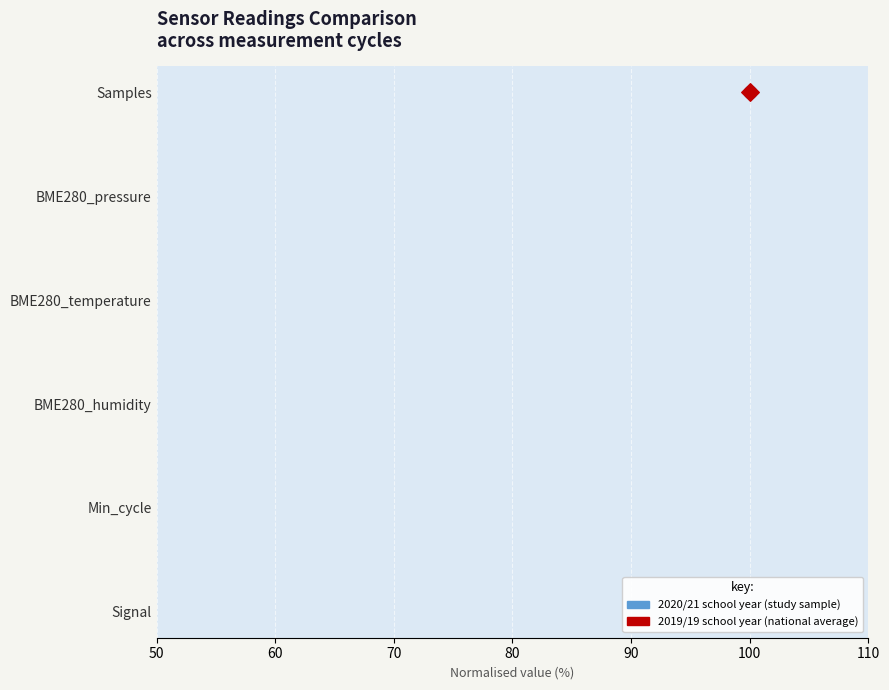

Is the value of 2019/19 school year (national average) at 100 greater than the value of 2020/21 school year (study sample) at 100?

No